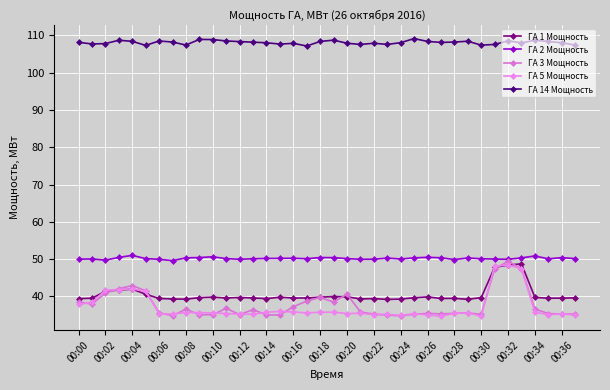

Count the number of data series in this chart.

5